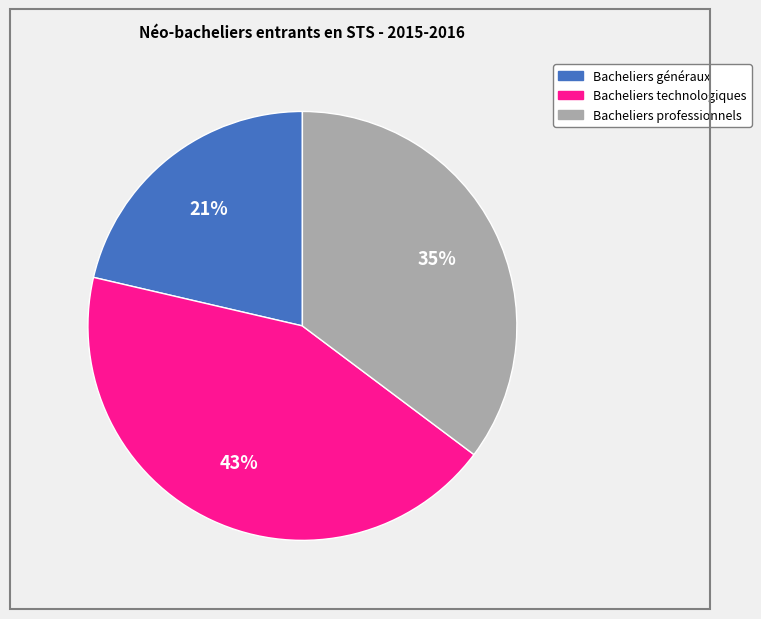

To the nearest percent, what is the average slice percentage?

33%